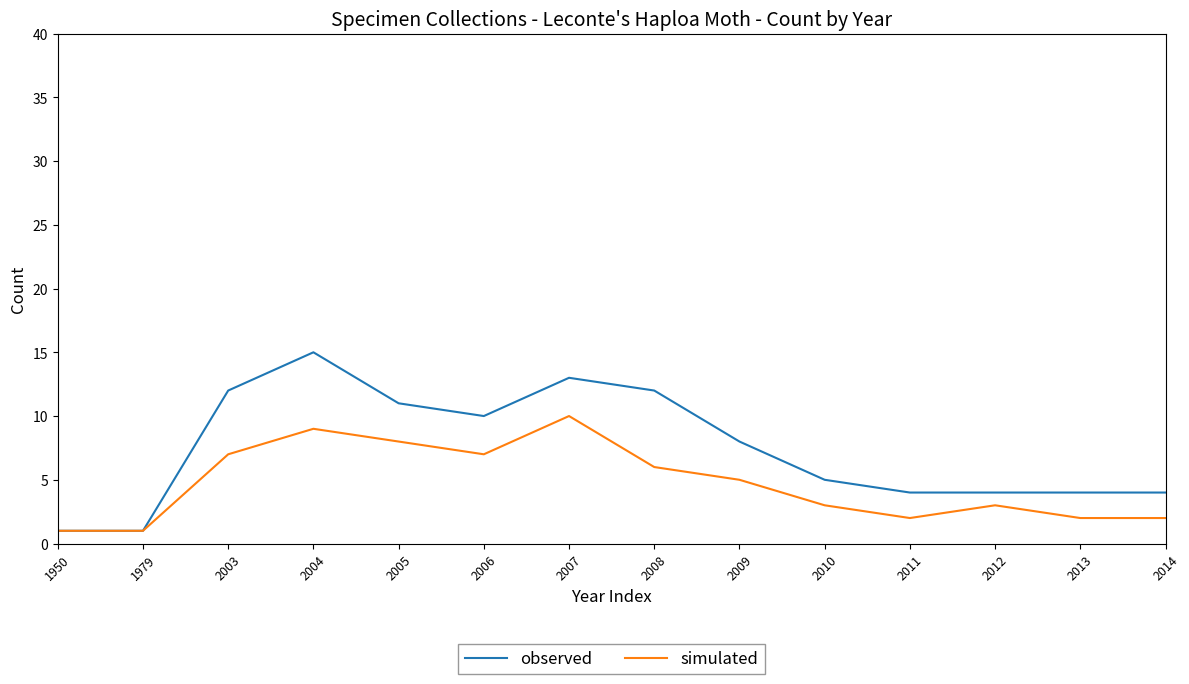

The simulated series shows 2 at 2011. True or false?

True